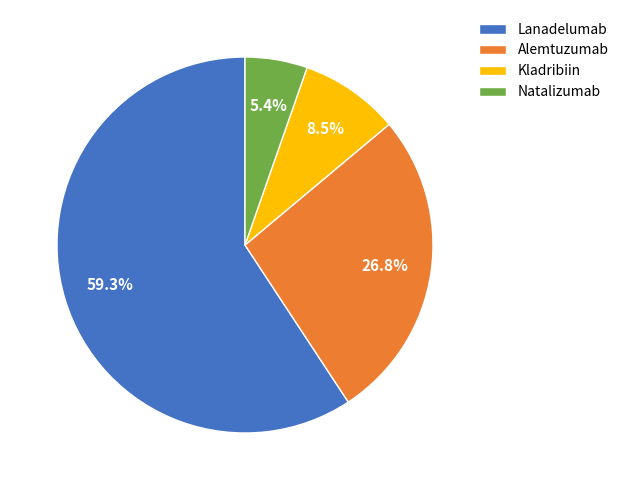

Rank the categories by value from lowest to highest.

Natalizumab, Kladribiin, Alemtuzumab, Lanadelumab